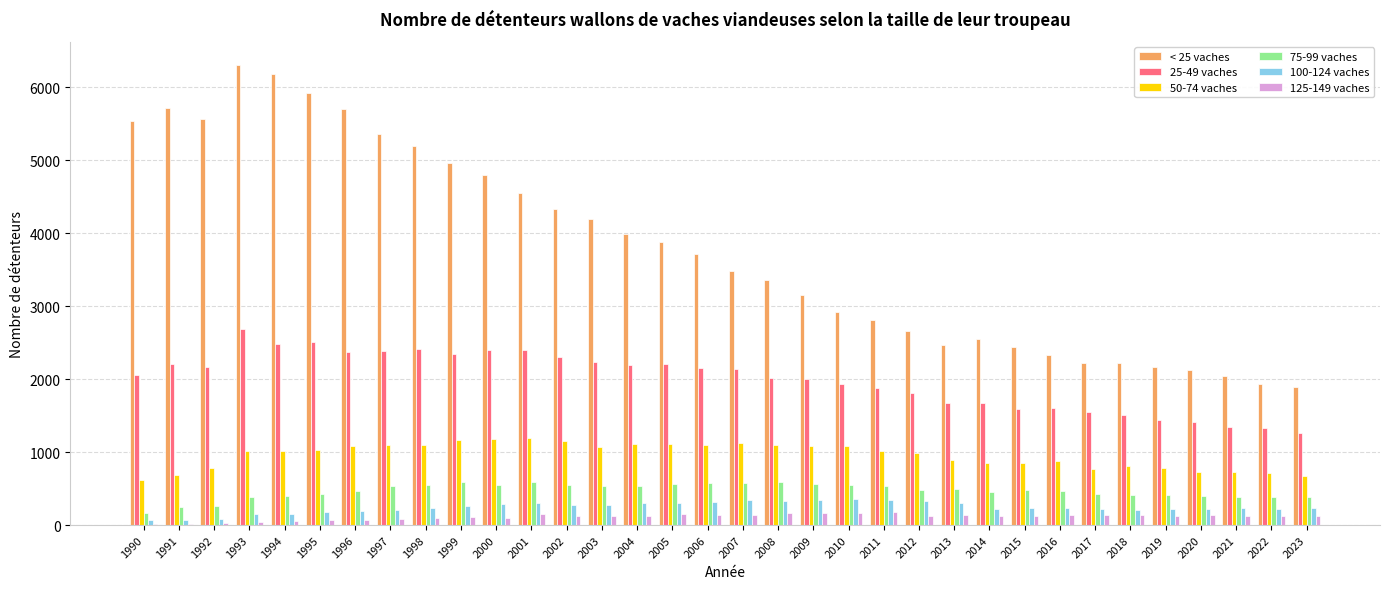

True or false: 75-99 vaches has a value of 318 at 2001.

False